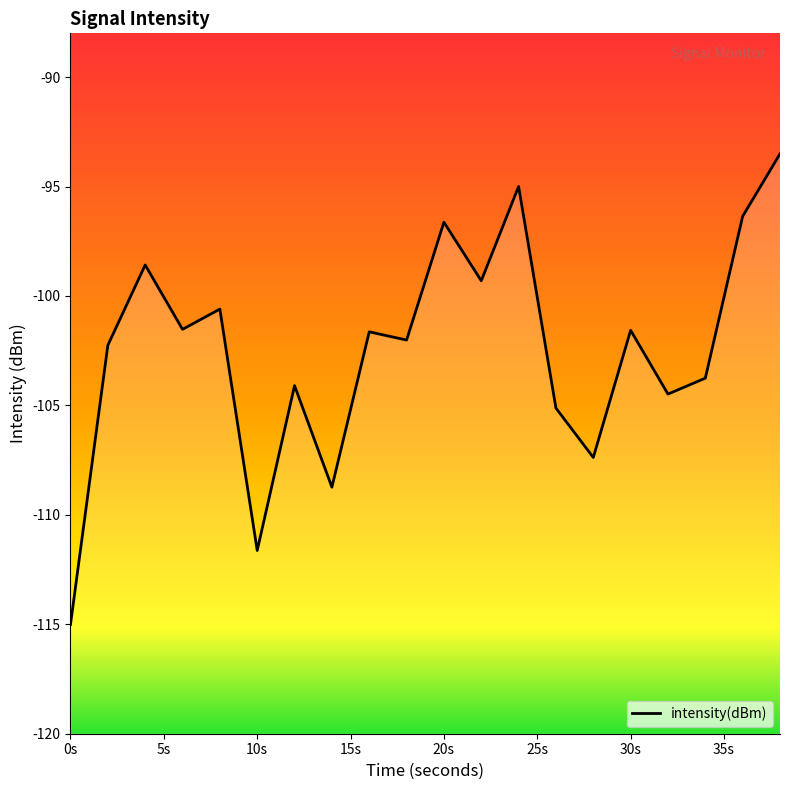

What is the value of the 11th point from the left?

-96.6